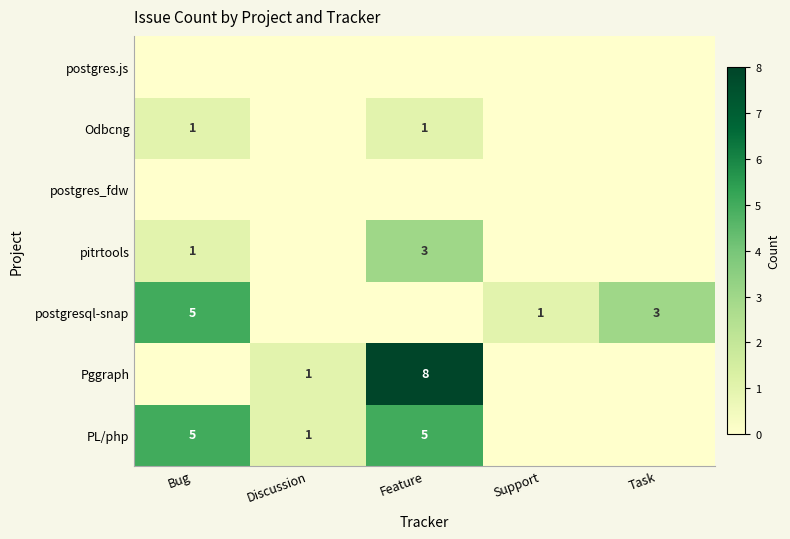

Where is pitrtools nearest to the value 1?

Bug